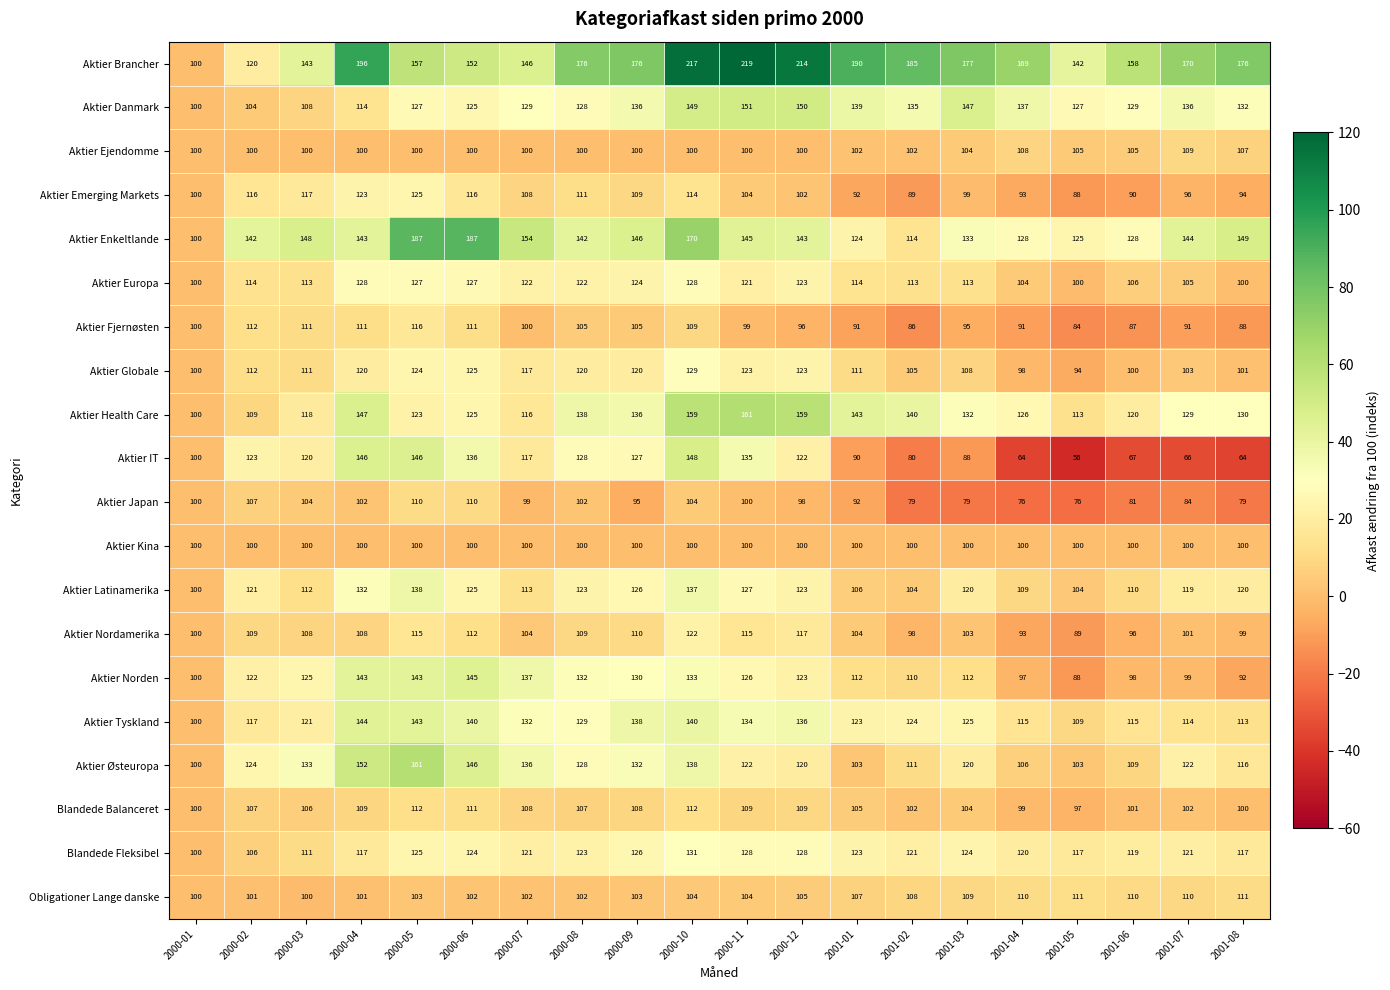

The value of Blandede Fleksibel at 2001-01 is 45. True or false?

False